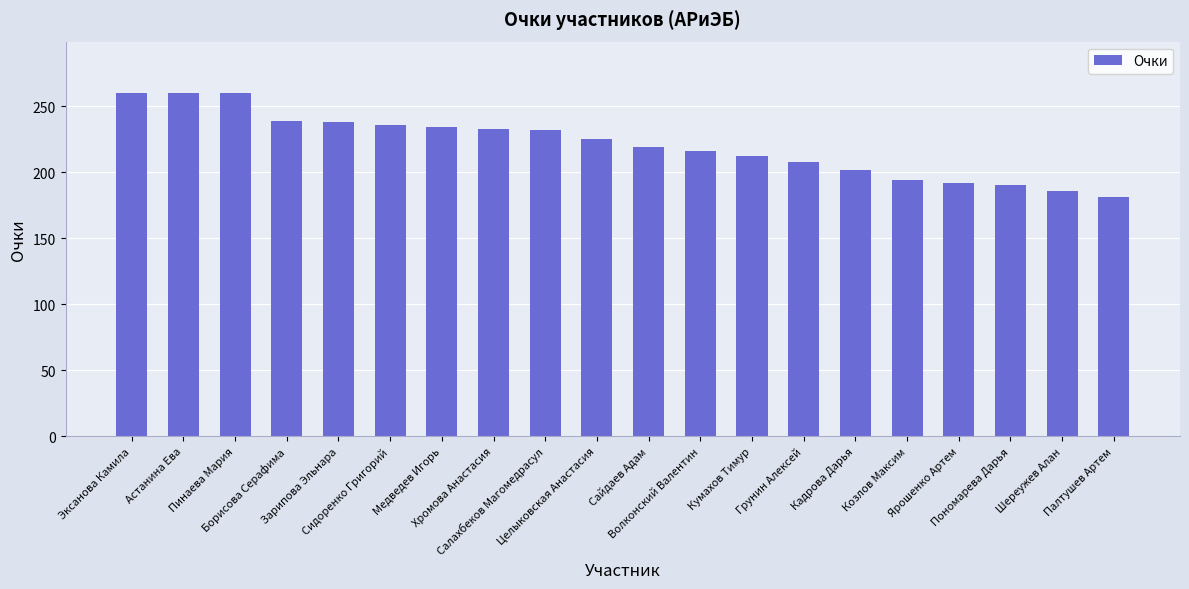

What is the label of the 2nd bar from the right?

Шереужев Алан